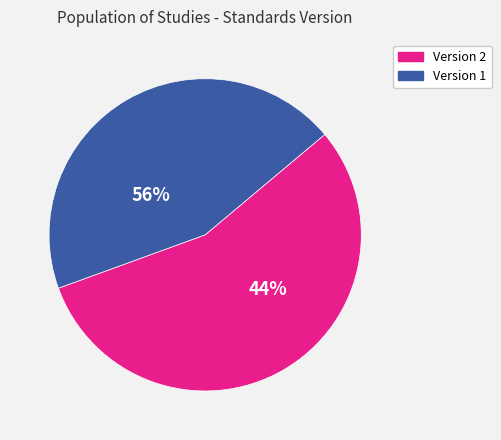

Rank the categories by value from lowest to highest.

Version 1, Version 2